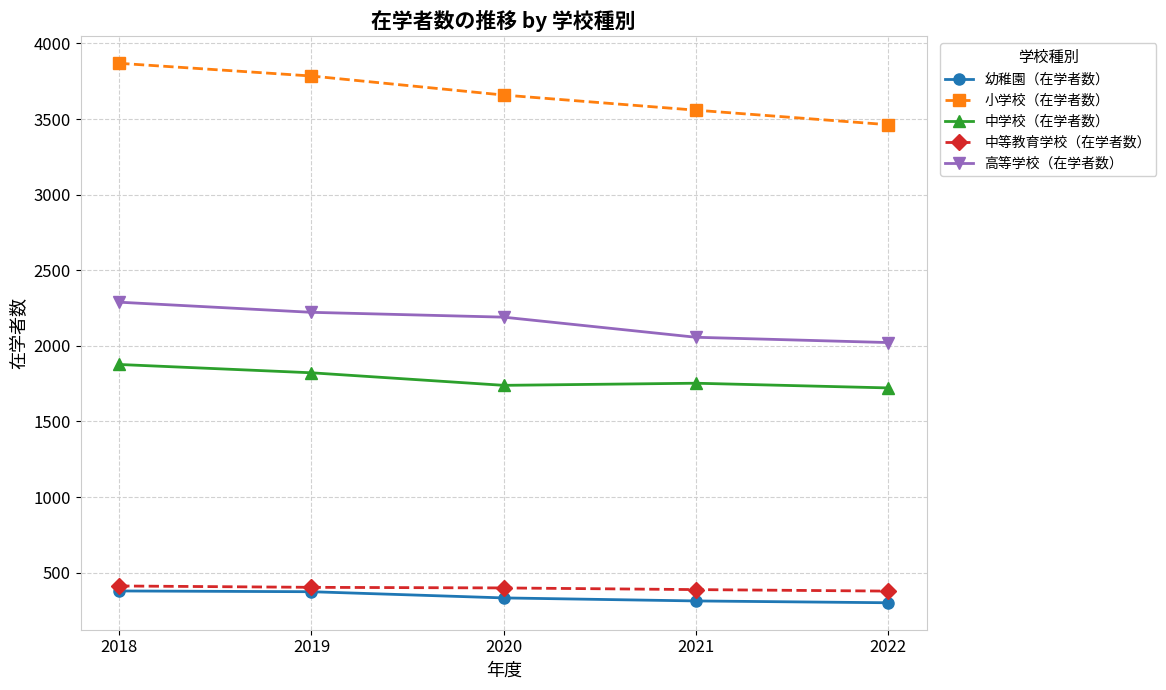

Which series changed the most between 2018 and 2019?

小学校（在学者数）